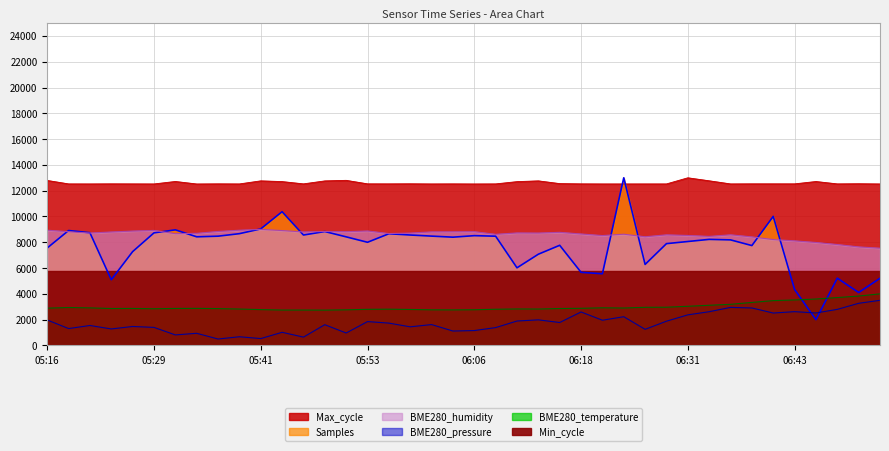

Where is Max_cycle nearest to the value 12760?

05:48